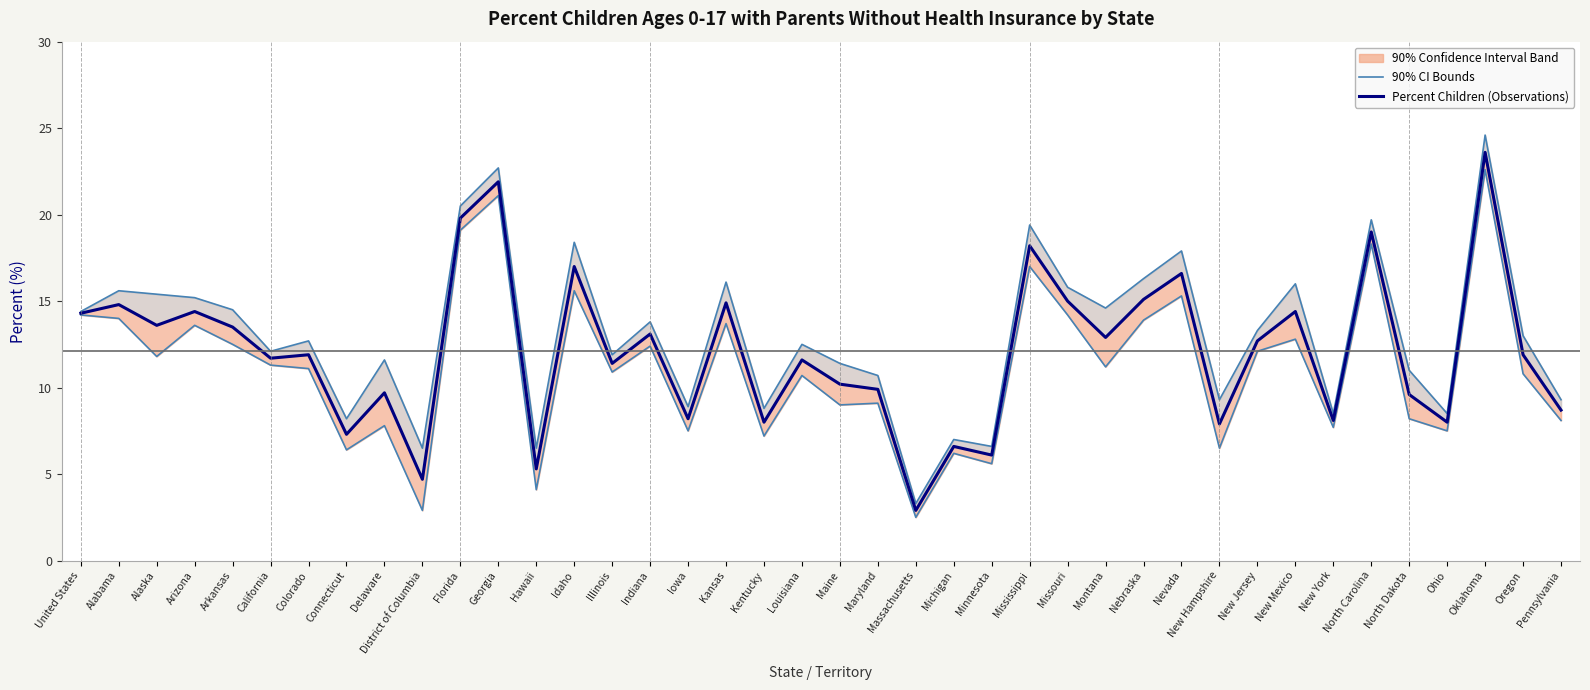

List the labels in order of Percent Children with Parents
Without Insurance value, largest first.

Oklahoma, Georgia, Florida, North Carolina, Mississippi, Idaho, Nevada, Nebraska, Missouri, Kansas, Alabama, Arizona, New Mexico, United States, Alaska, Arkansas, Indiana, Montana, New Jersey, Colorado, Oregon, California, Louisiana, Illinois, Maine, Maryland, Delaware, North Dakota, Pennsylvania, Iowa, New York, Kentucky, Ohio, New Hampshire, Connecticut, Michigan, Minnesota, Hawaii, District of Columbia, Massachusetts